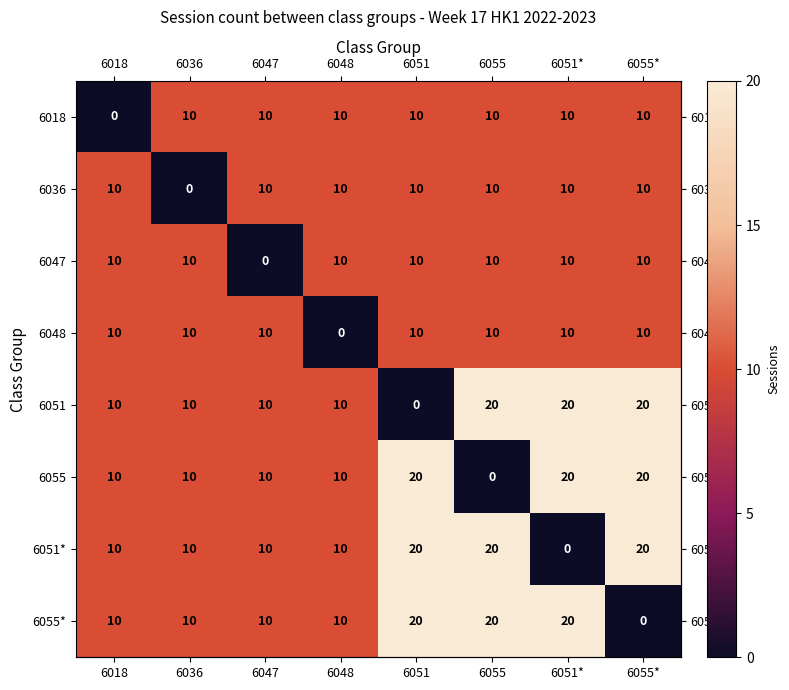

What value does the 6051* series have at 6018, to the nearest 10?

10